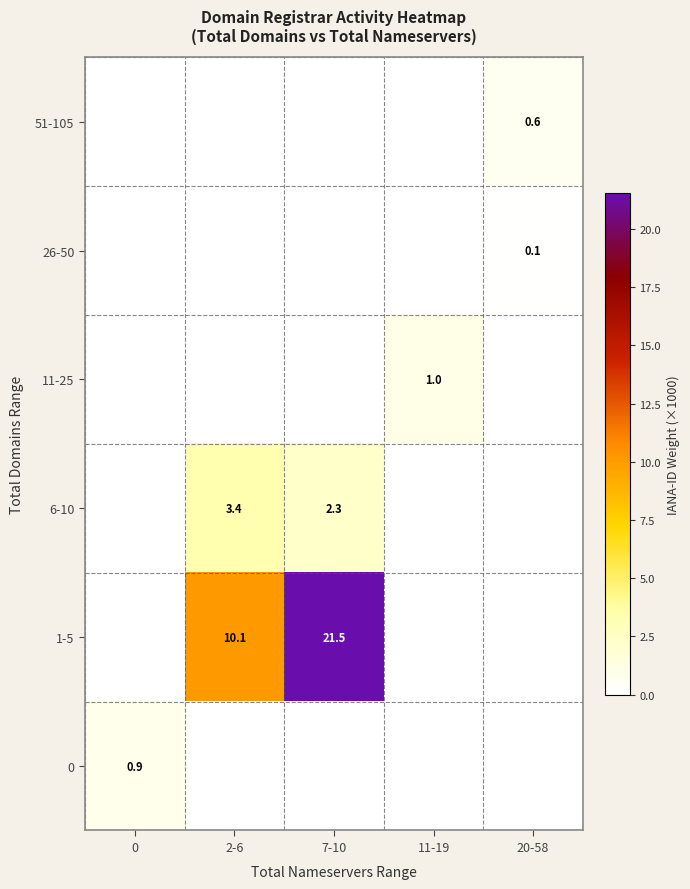

Is it true that 11-25 equals 0.6 at 11-19?

False